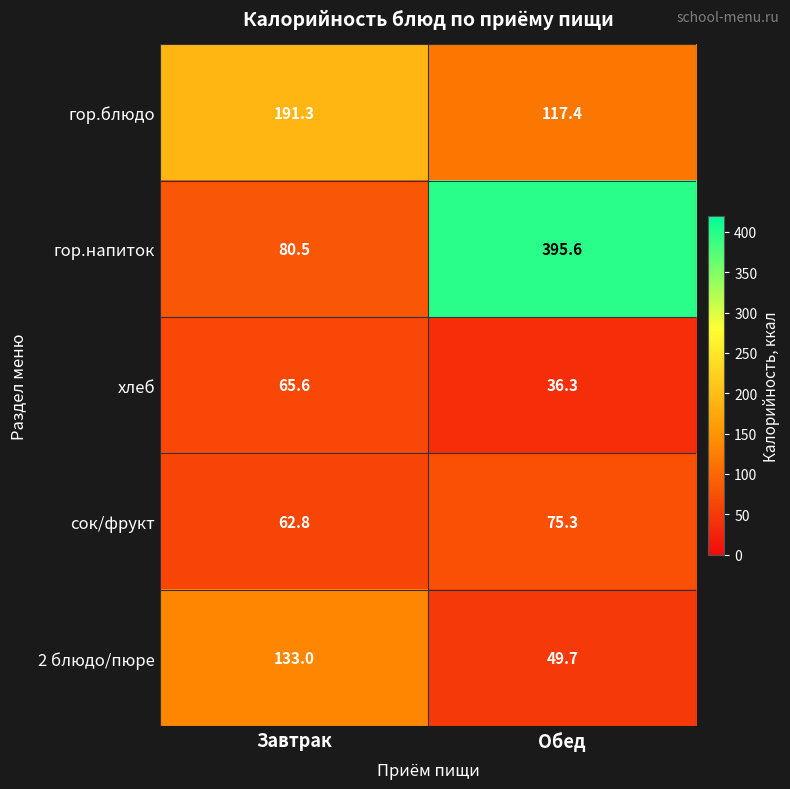

What is the average value of the гор.напиток series?

238.1